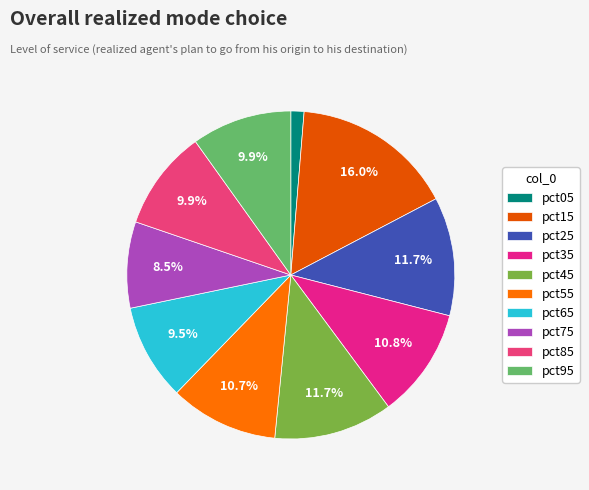

To the nearest percent, what is the difference between the pct35 and pct15 slice percentages?

5%